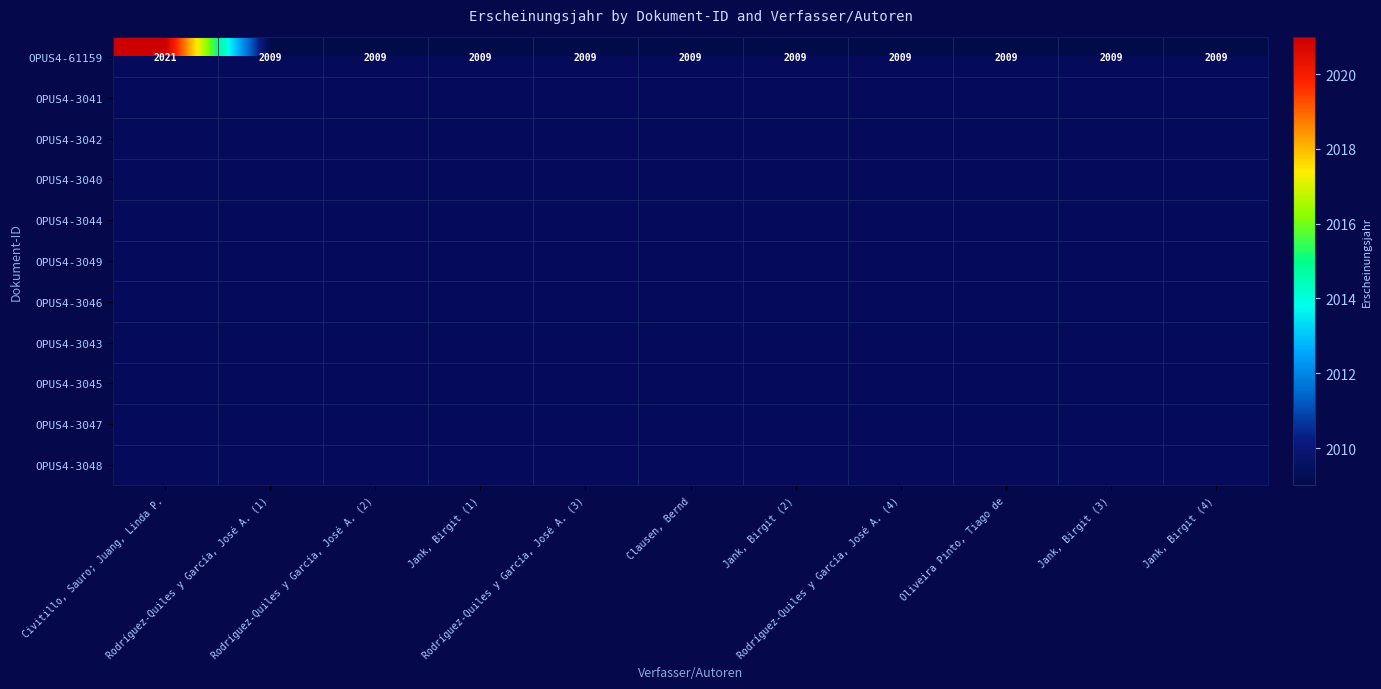

What is the sum of all OPUS4-61159 values?

22111